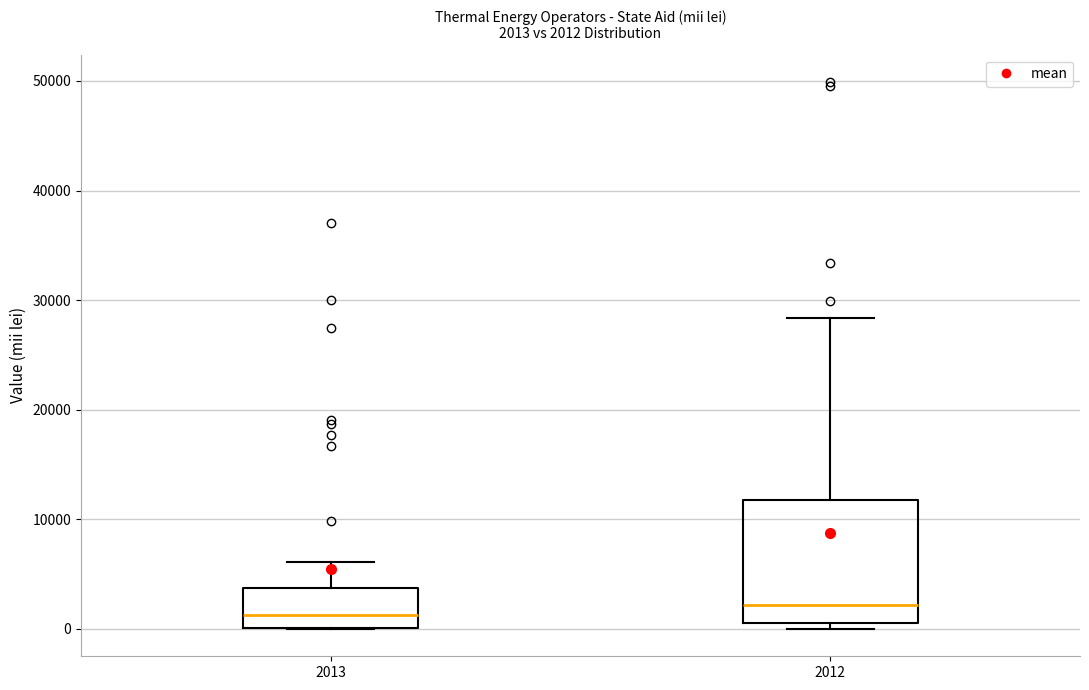

Which box is the tallest, from its lower edge to its upper edge?

2012